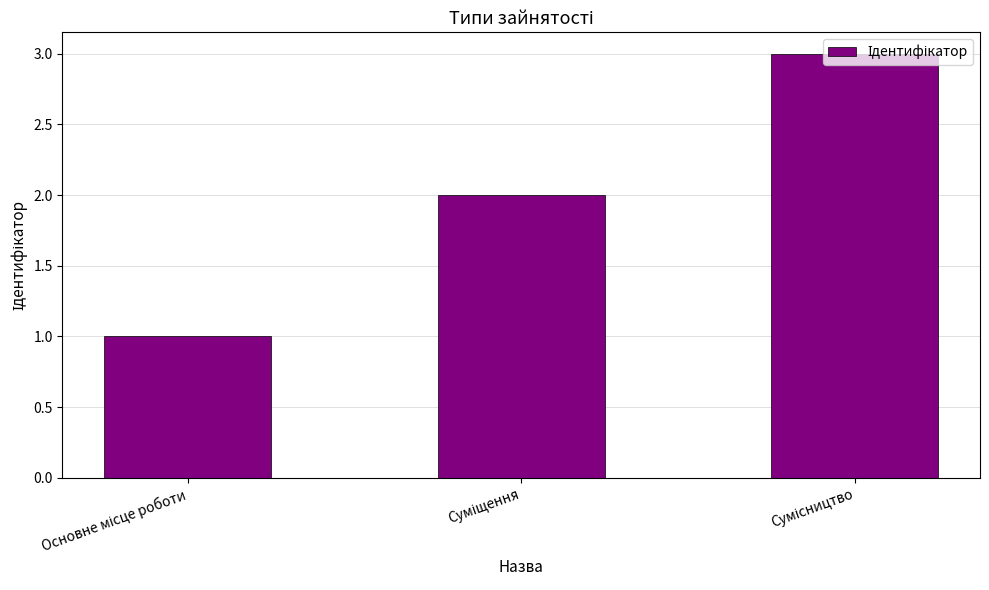

What is the sum of all values?

6